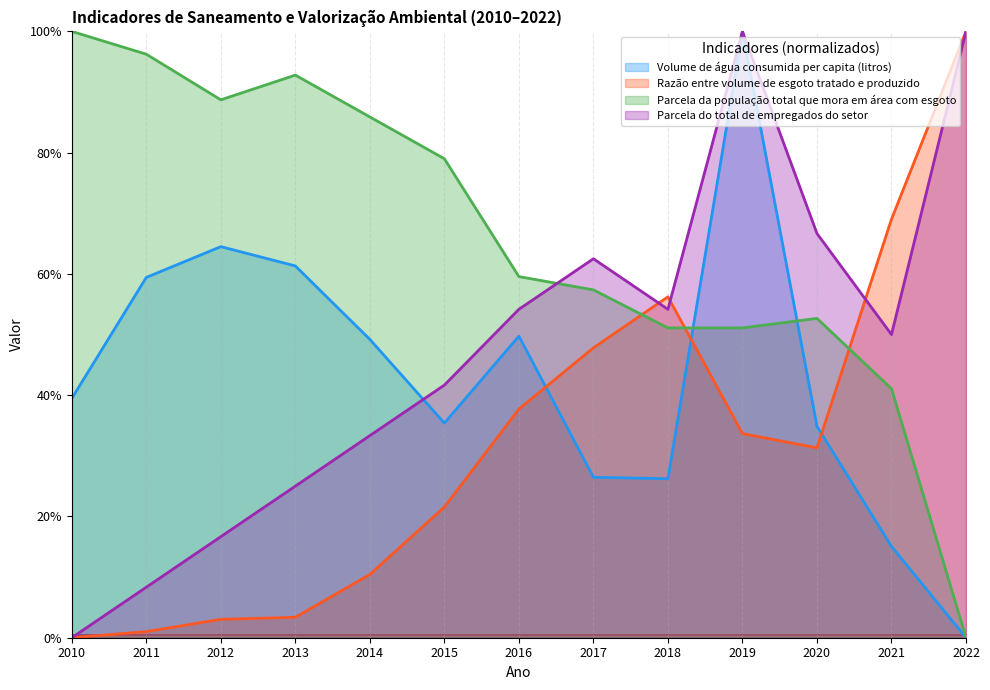

Which series has the largest total across all categories?

Parcela da população total que mora em área com esgoto